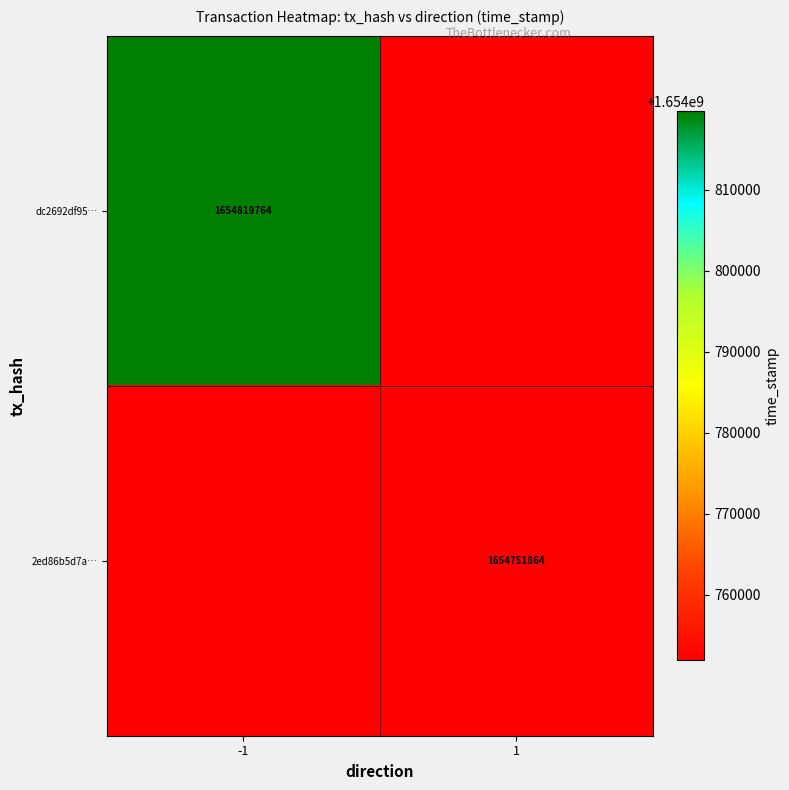

Which has a higher value, 1 or -1?

-1